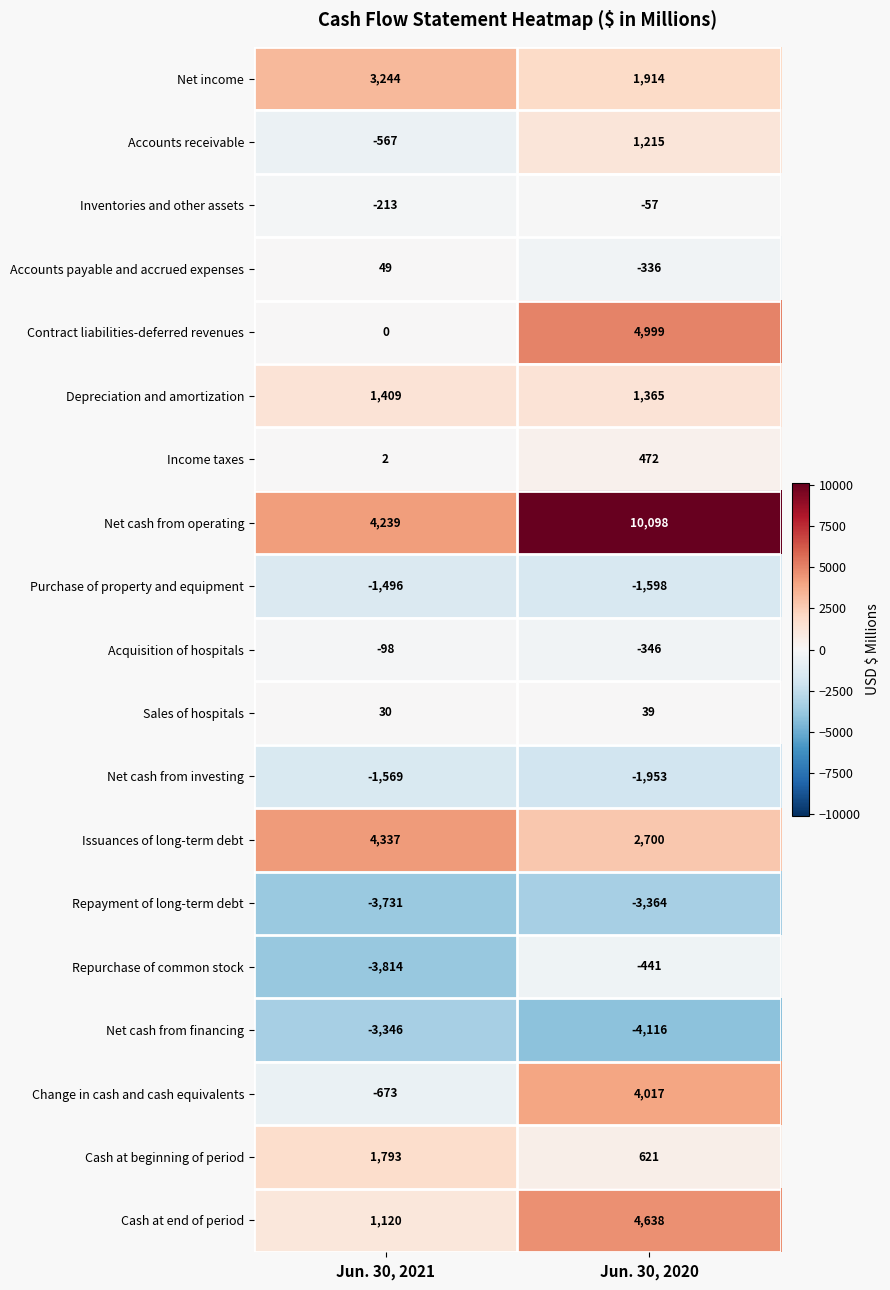

What is the maximum value shown in the chart?

10098